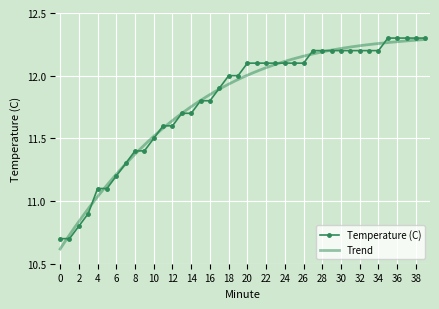

What is the value of the 36th point from the left?

12.3